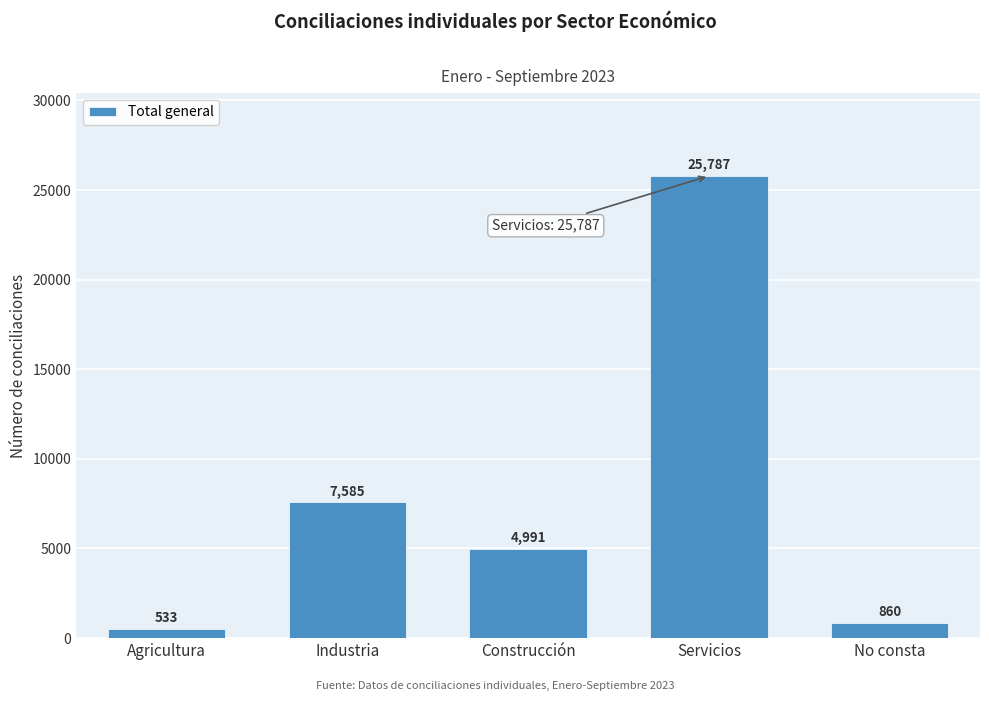

Reading left to right, transcribe all the data shown in this chart.

Agricultura=533	Industria=7585	Construcción=4991	Servicios=25787	No consta=860